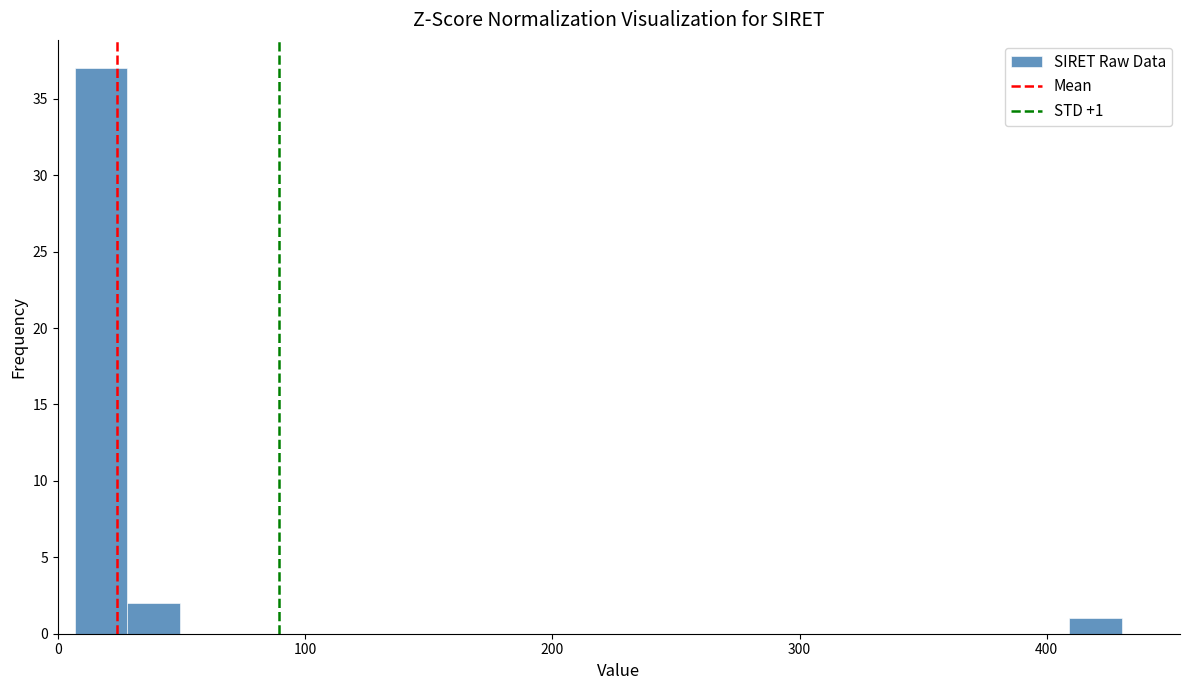

Around what value on the x-axis is the tallest bar? Give the approximate position of its centre, as read against the axis.

20